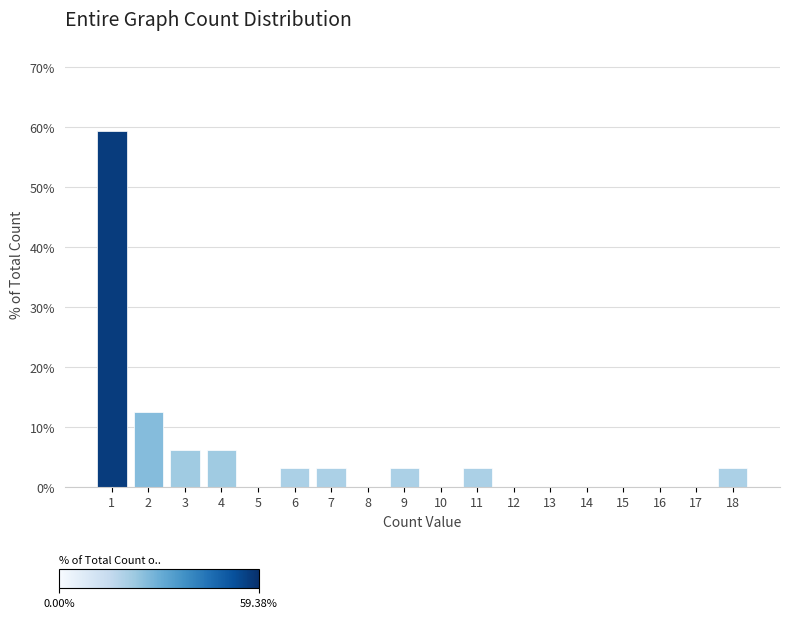

What is the approximate value at 18?

3.1